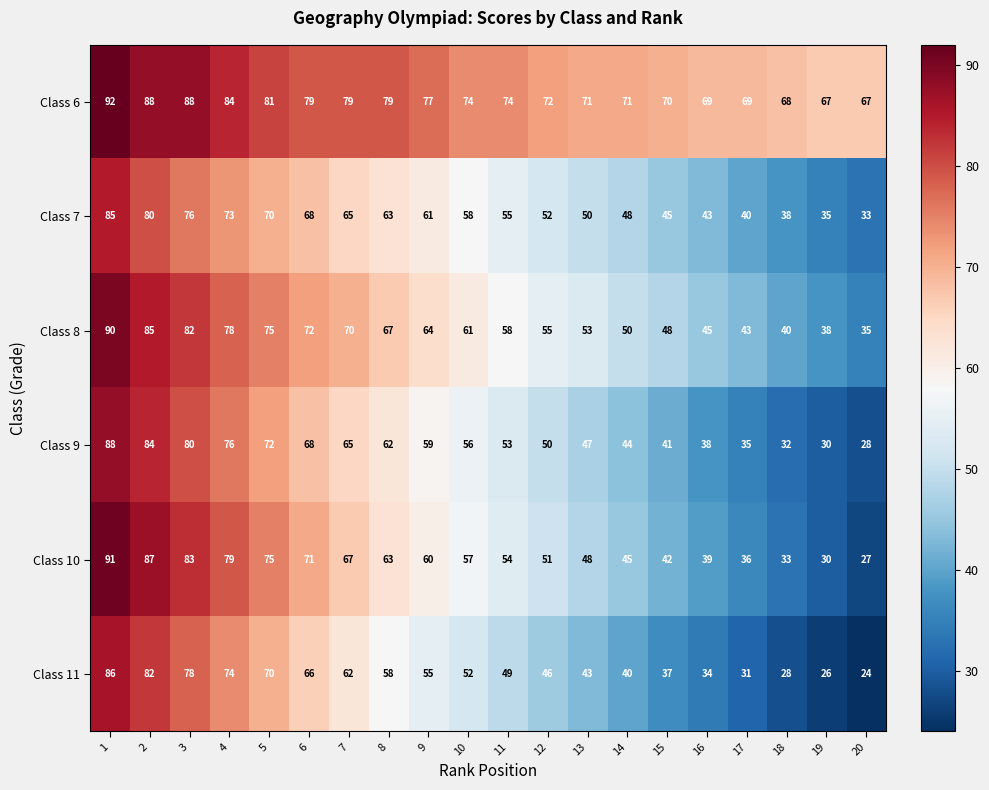

What is the average value of the Class 9 series?

55